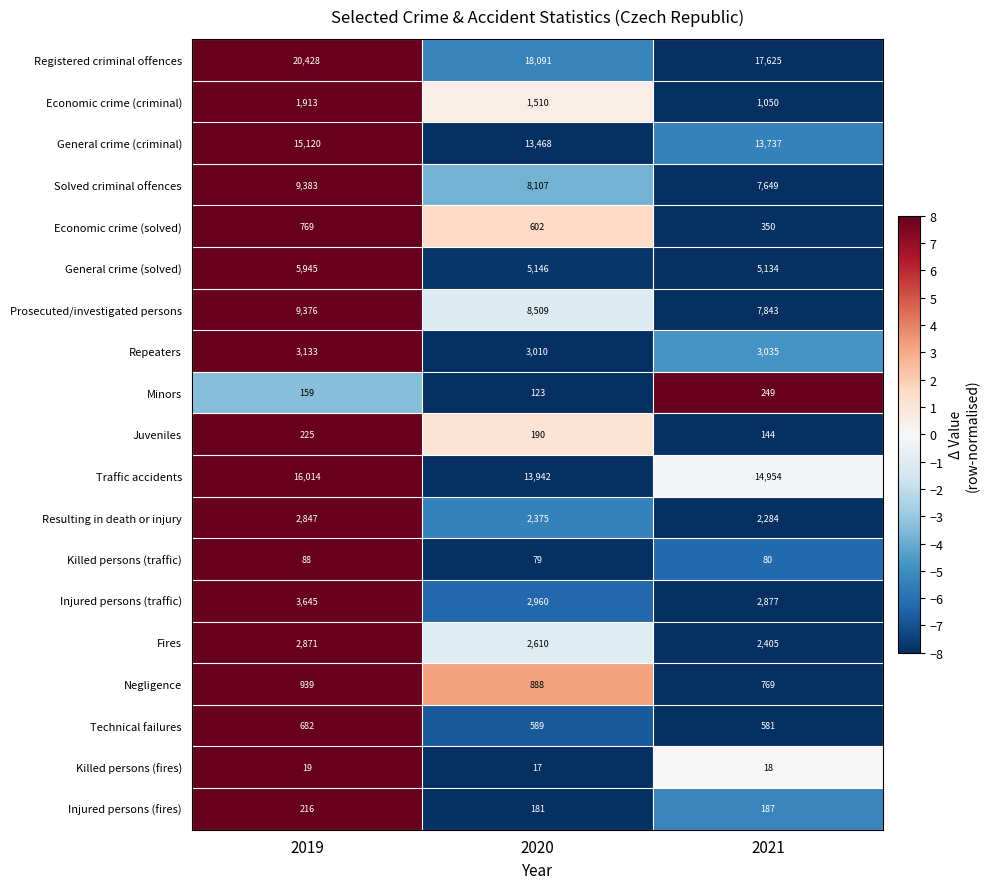

How many series are shown in this chart?

19